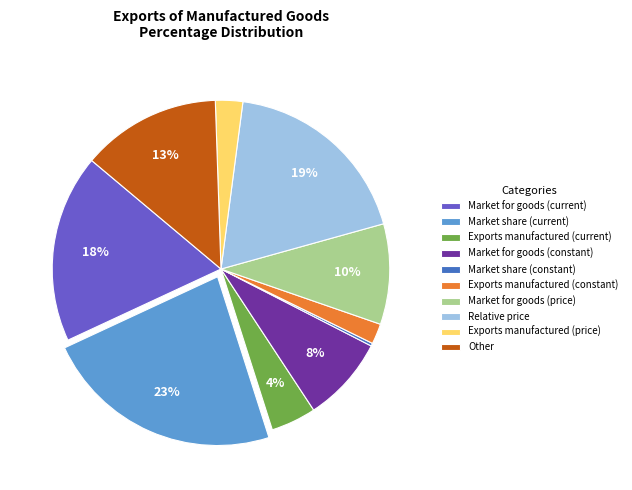

Which slice is the largest?

Market share (current)